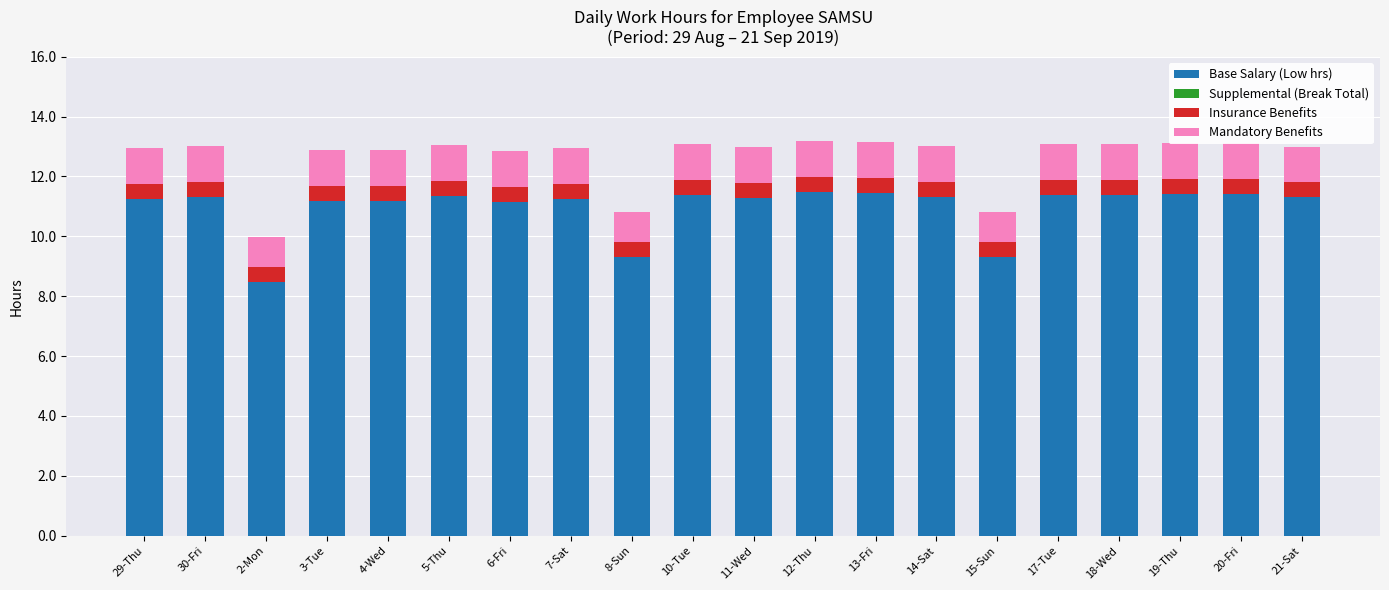

At how many categories does at least one series exceed 4?

20